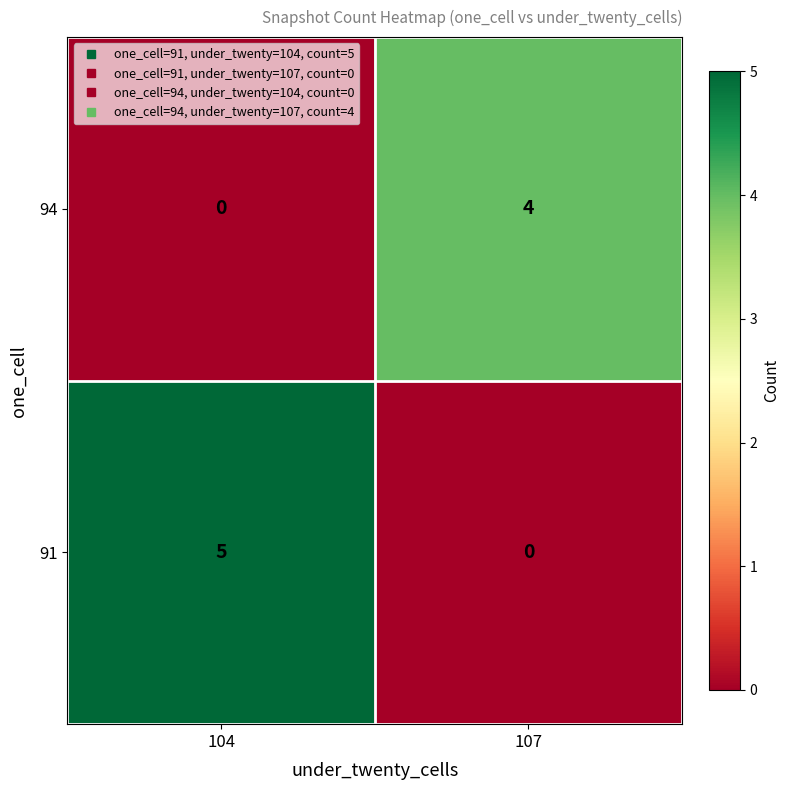

True or false: 94 has a value of 4 at 107.

True